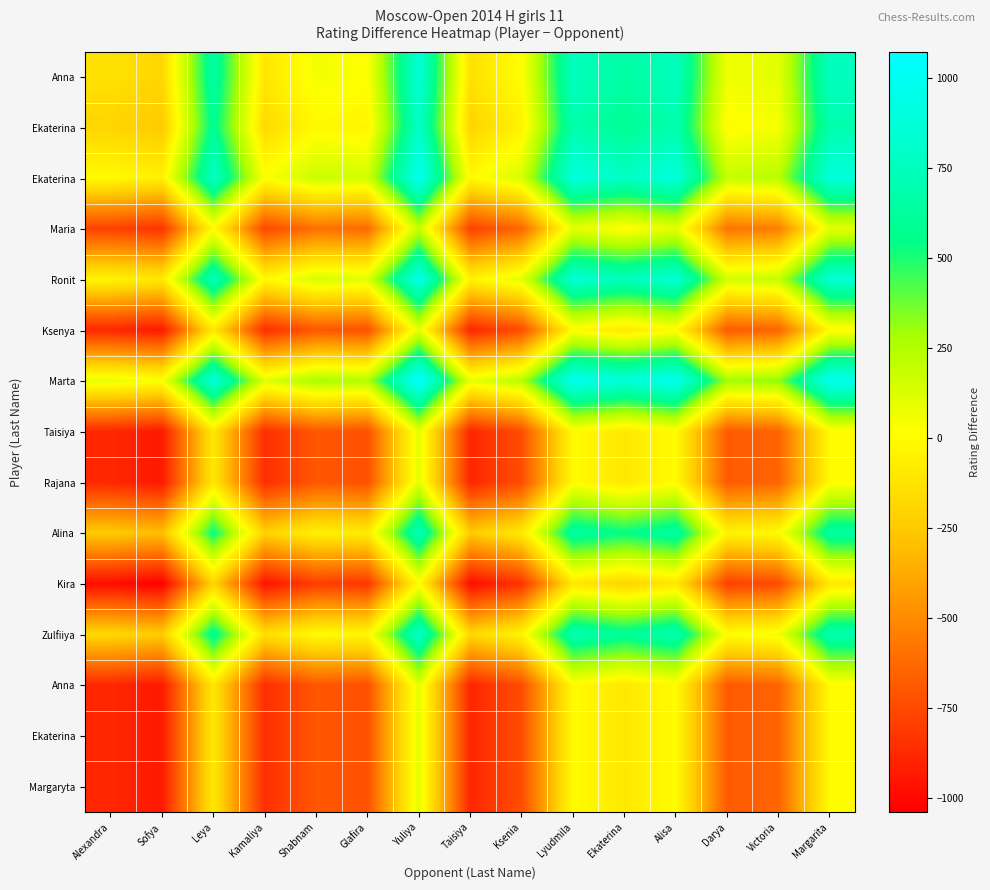

Count the number of data series in this chart.

15